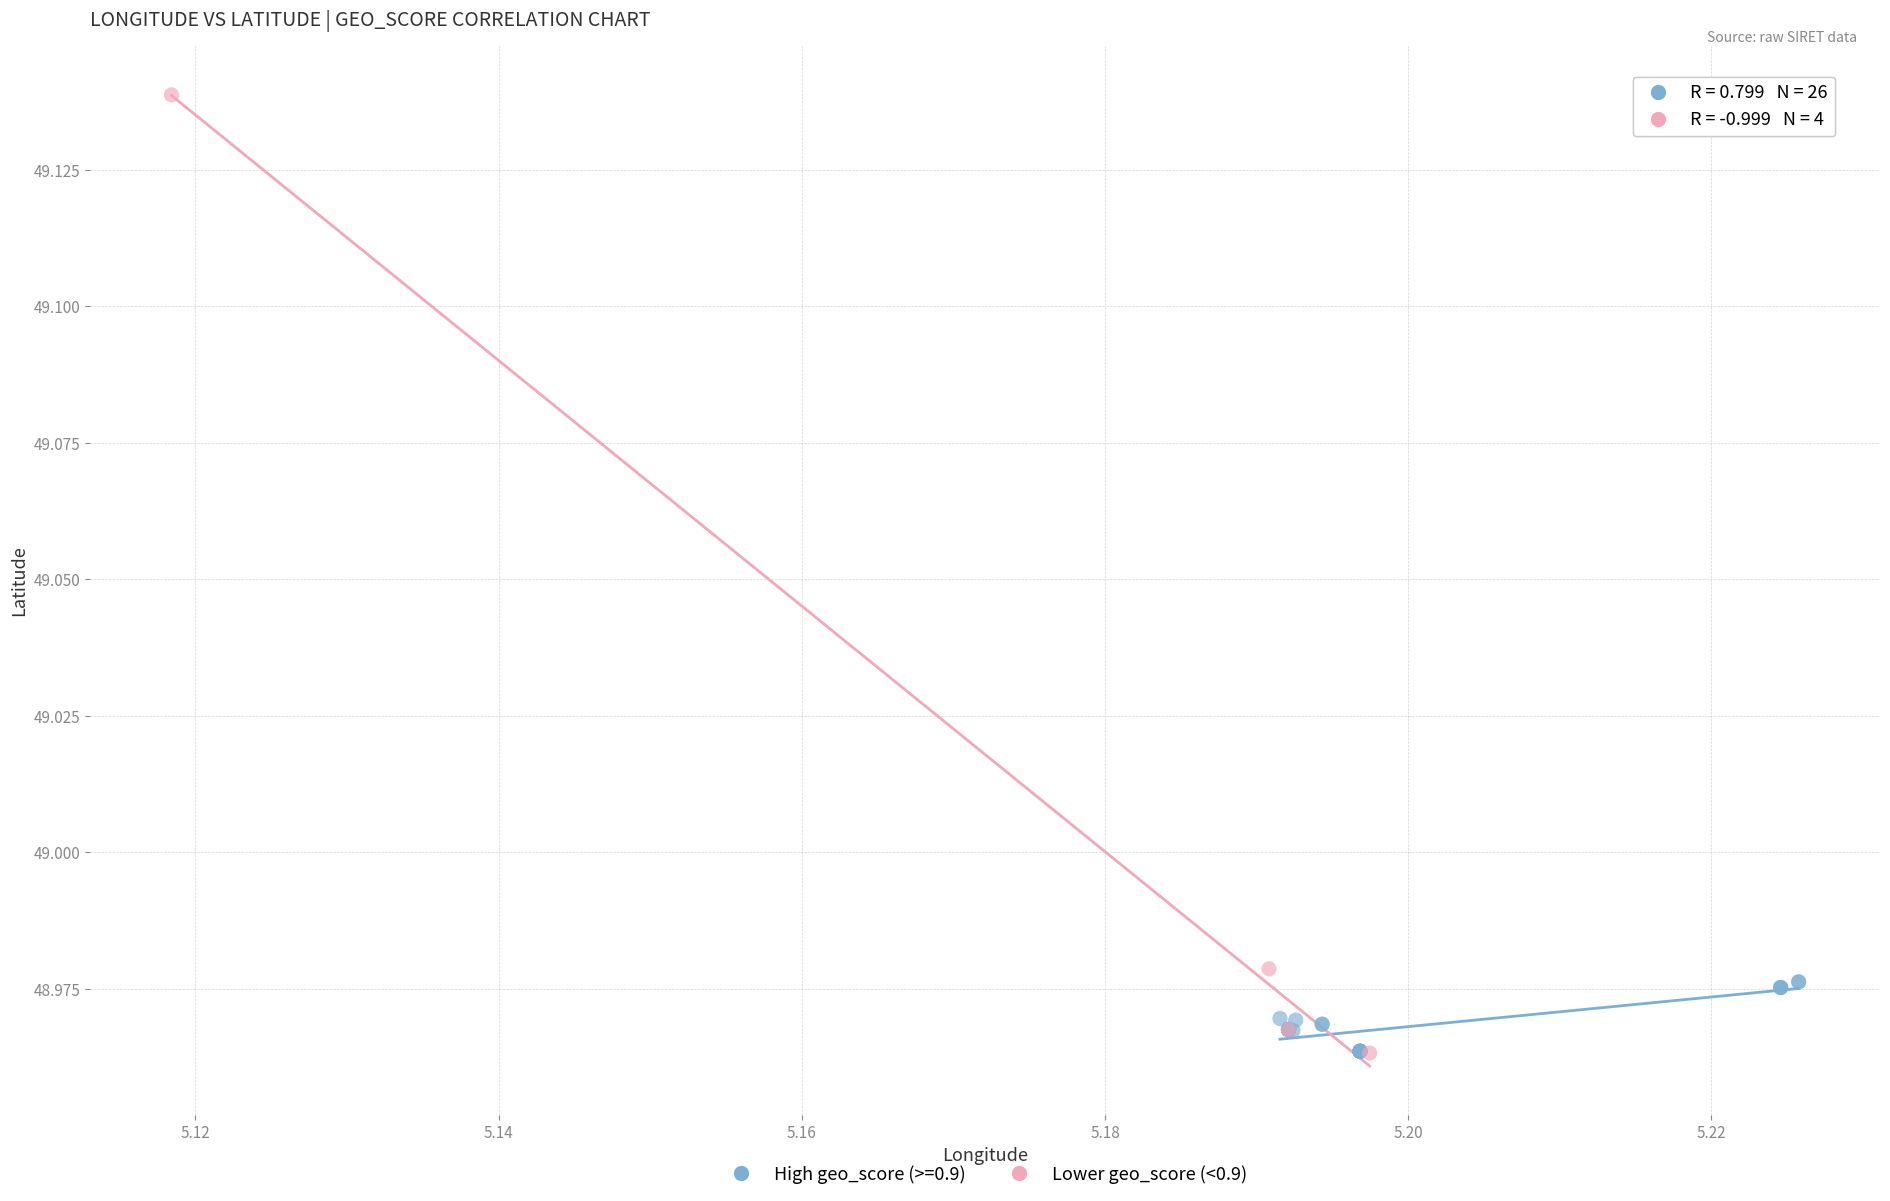

Which series reaches the maximum Y coordinate?

Lower geo_score (<0.9)